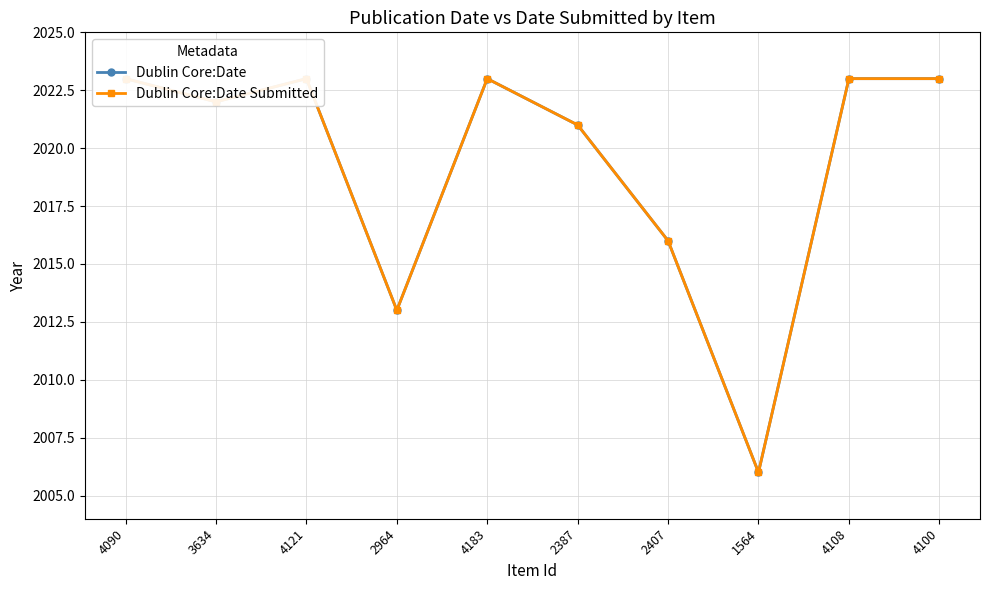

Reading right to left, list all the values displayed in this chart.

Dublin Core:Date: 4100=2023	4108=2023	1564=2006	2407=2016	2387=2021	4183=2023	2964=2013	4121=2023	3634=2022	4090=2023
Dublin Core:Date Submitted: 4100=2023	4108=2023	1564=2006	2407=2016	2387=2021	4183=2023	2964=2013	4121=2023	3634=2022	4090=2023